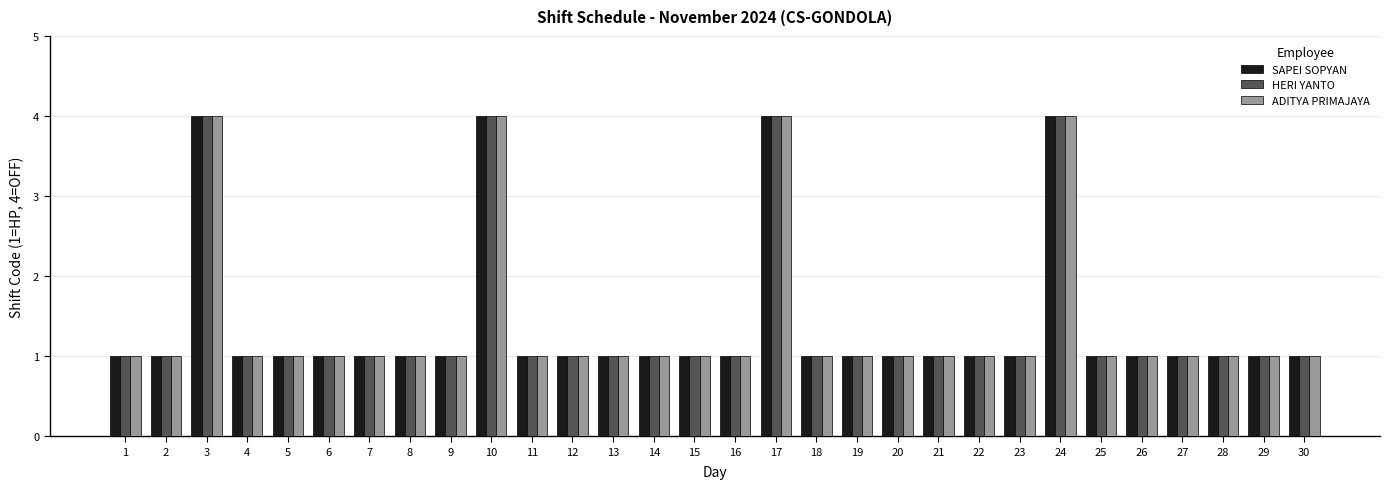

Is it true that ADITYA PRIMAJAYA equals 2 at 5?

False